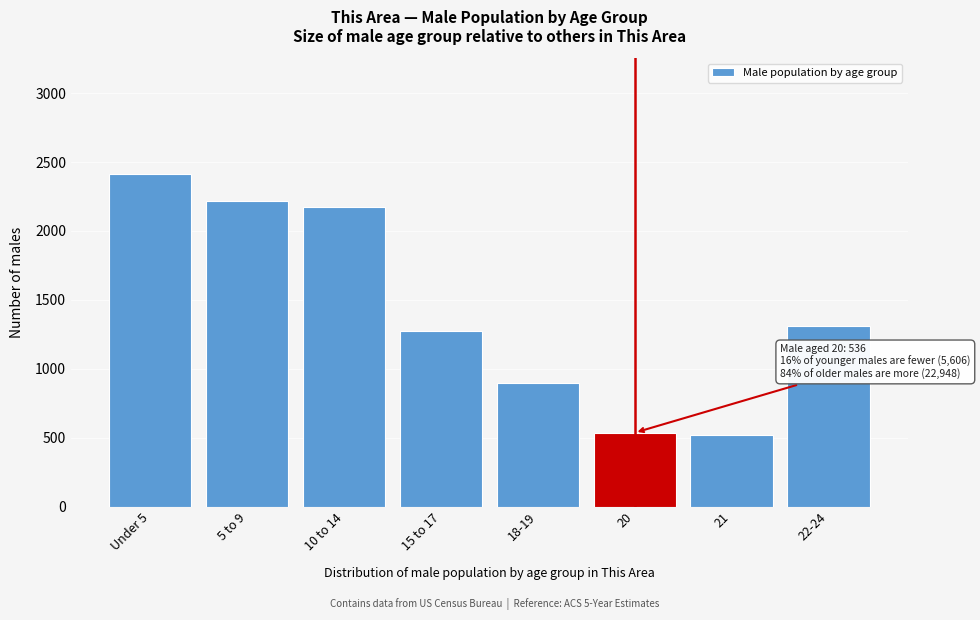

Reading left to right, list all the values displayed in this chart.

2410	2220	2176	1272	894	536	519	1307